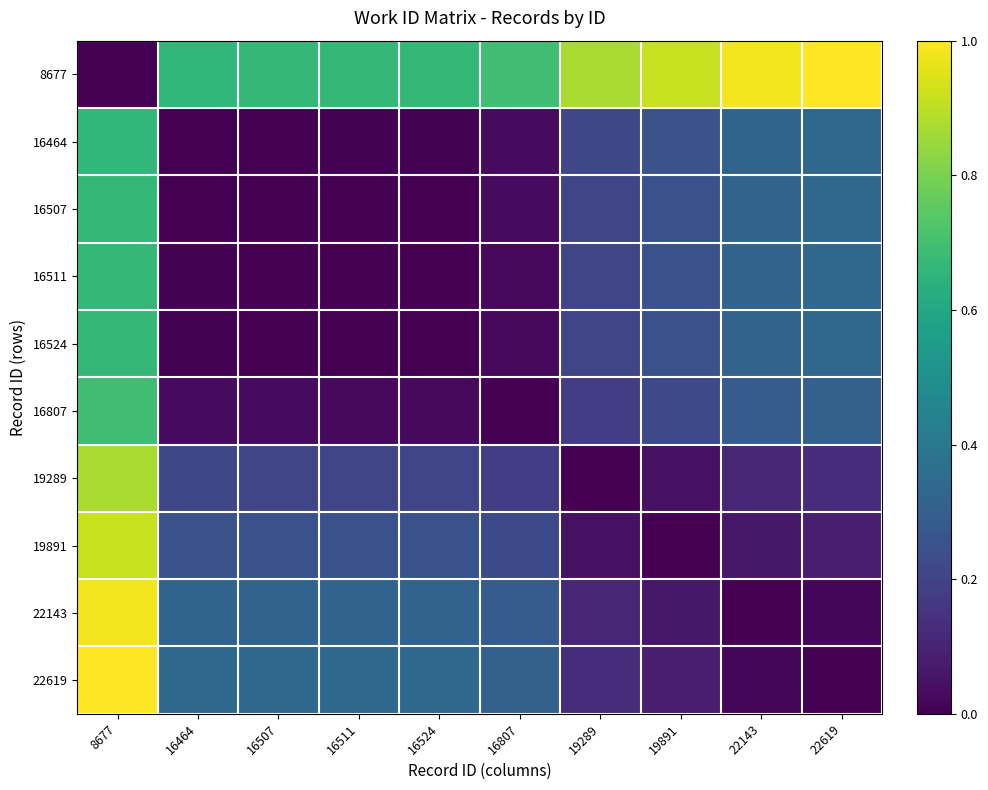

What is the spread (max minus min) of values at 19289?

0.9